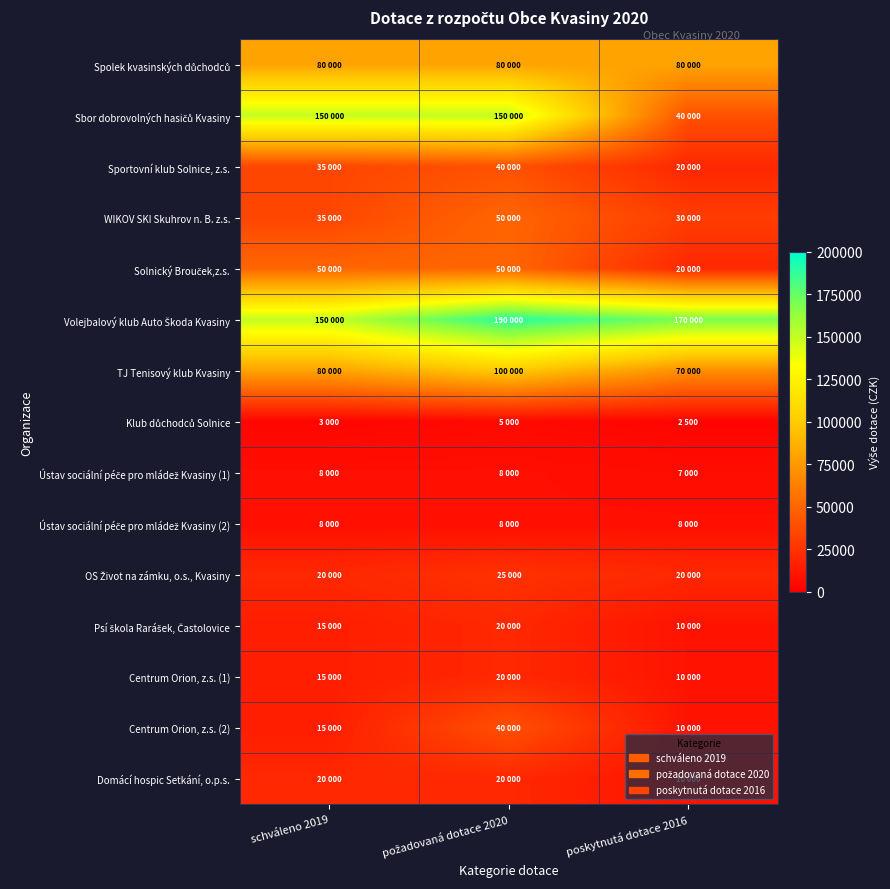

Which series changed the most between požadovaná dotace 2020 and poskytnutá dotace 2016?

Sbor dobrovolných hasičů Kvasiny